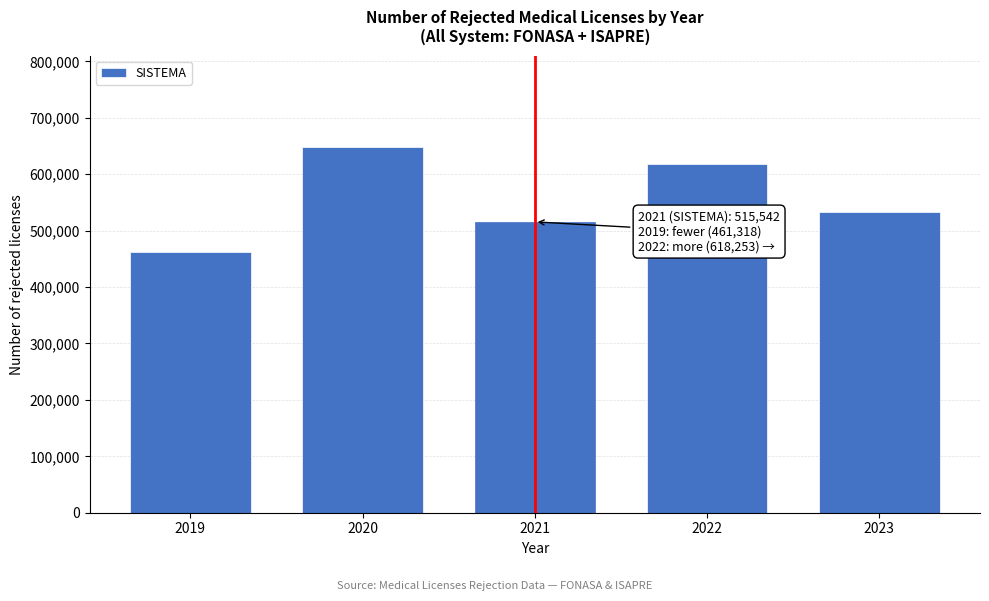

Reading left to right, list all the values displayed in this chart.

2019=461318	2020=648244	2021=515542	2022=618253	2023=532625